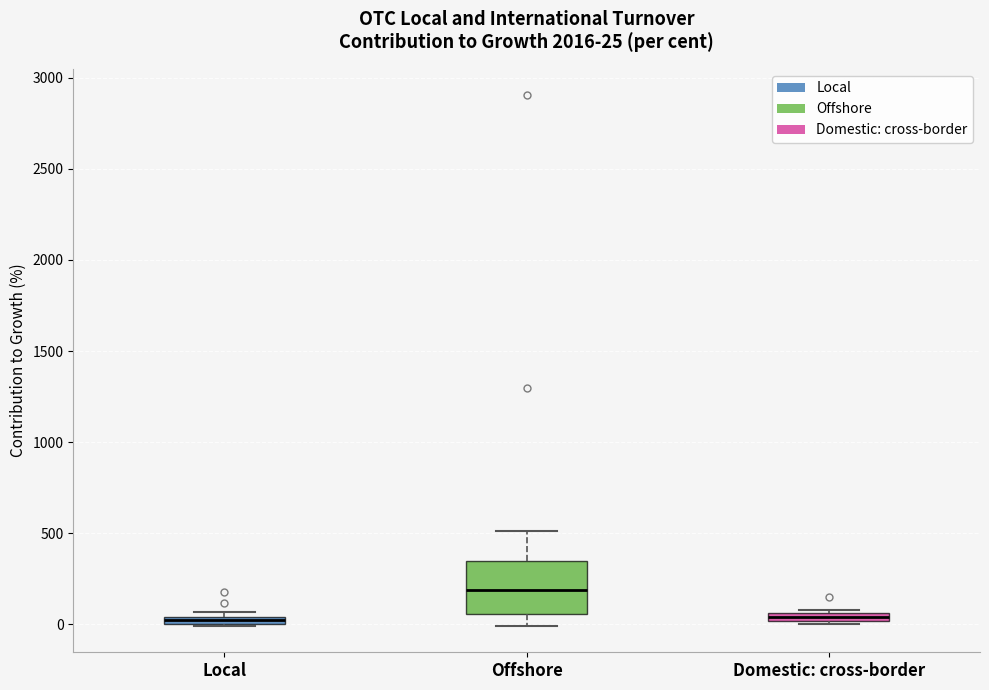

Which box is the tallest, from its lower edge to its upper edge?

Offshore